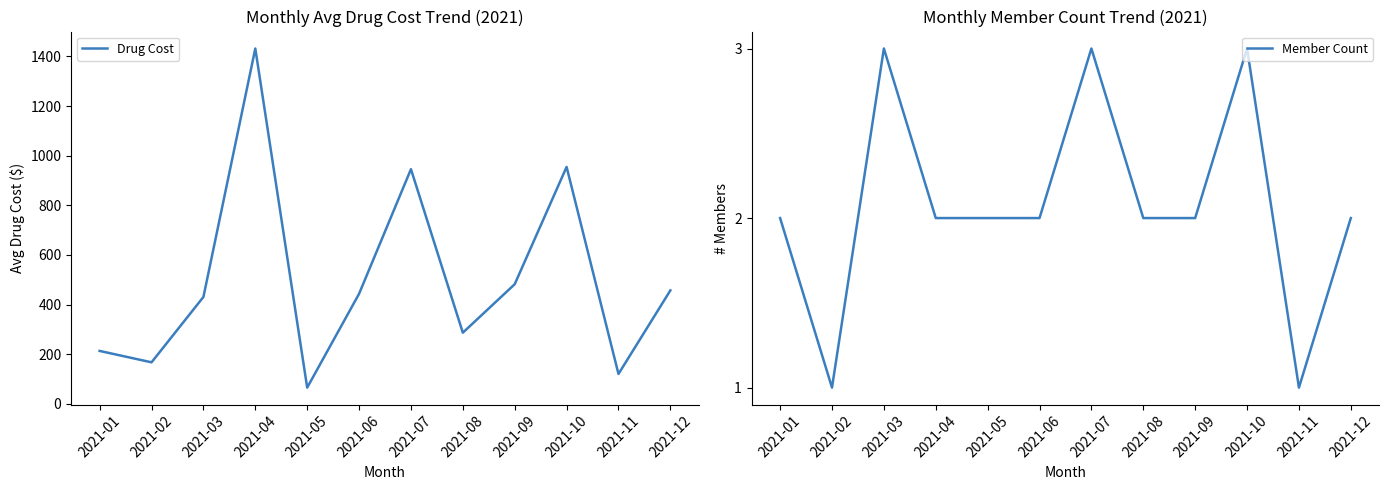

At which category is the sum across all series the highest?

2021-04